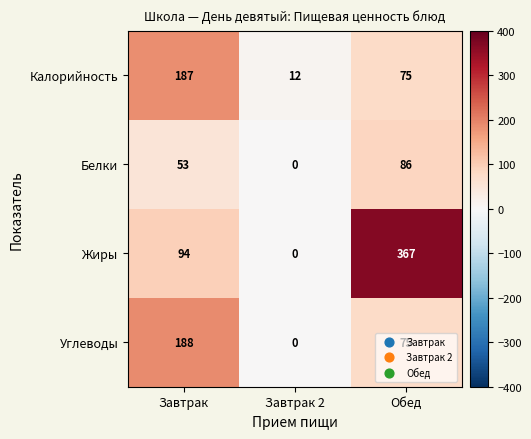

Is it true that Белки equals 0 at Завтрак 2?

True